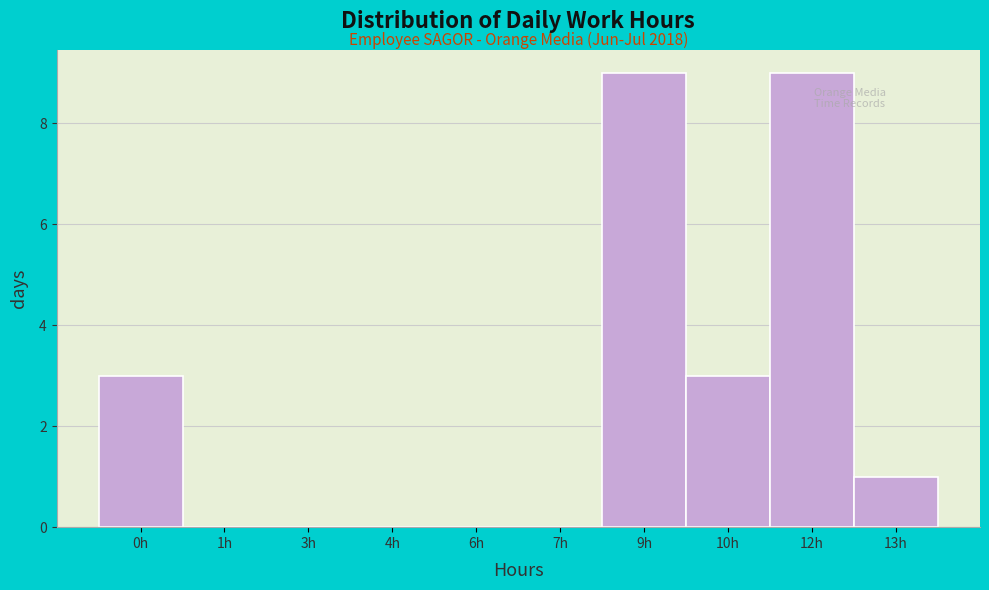

Reading right to left, extract all data points from this chart.

13h=1	12h=9	10h=3	9h=9	7h=0	6h=0	4h=0	3h=0	1h=0	0h=3